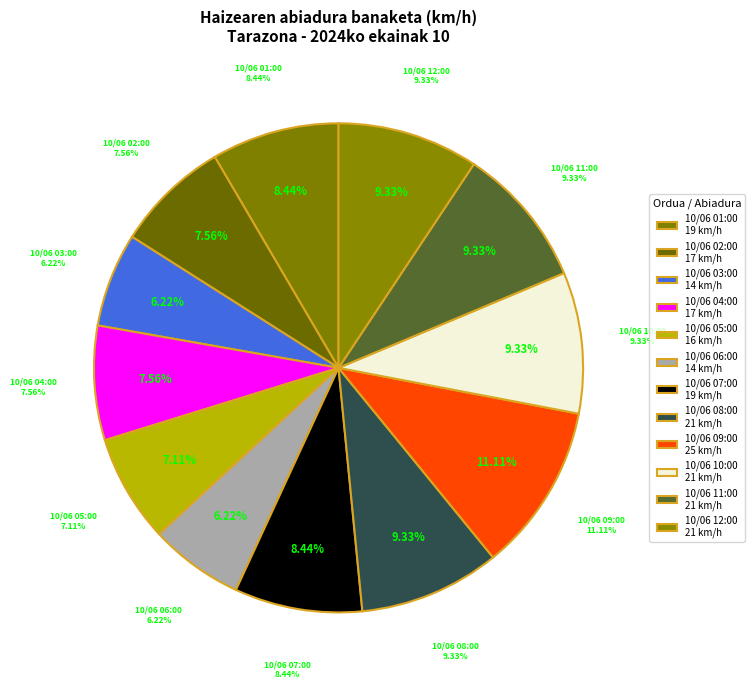

What is the change in value from 10/06 06:00 to 10/06 10:00?

+7